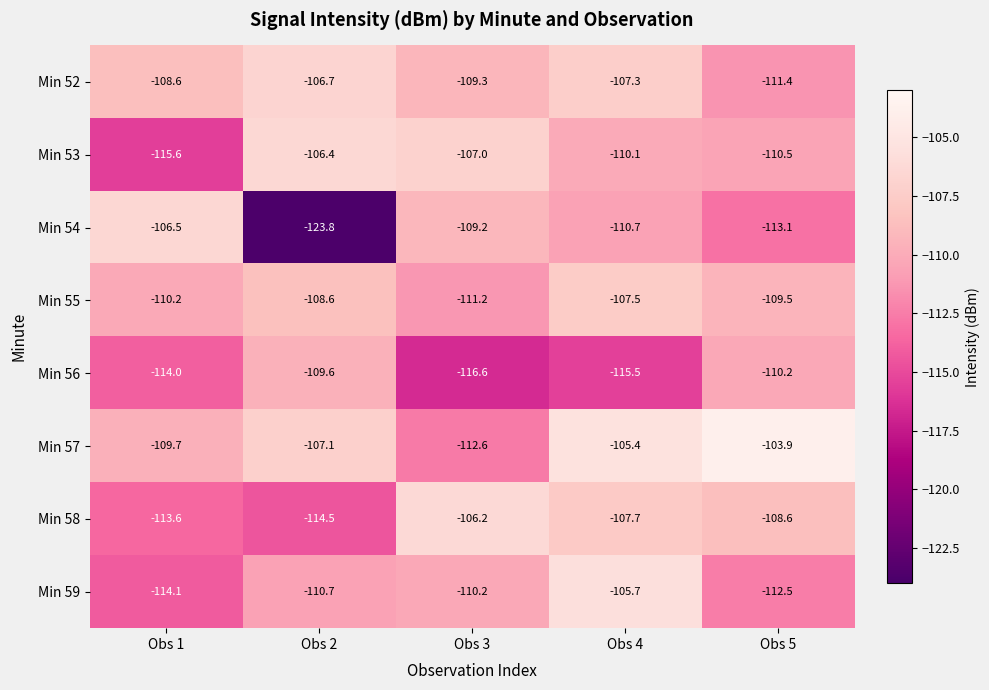

What is the sum of the Min 53 values at Obs 5 and Obs 4?

-220.6